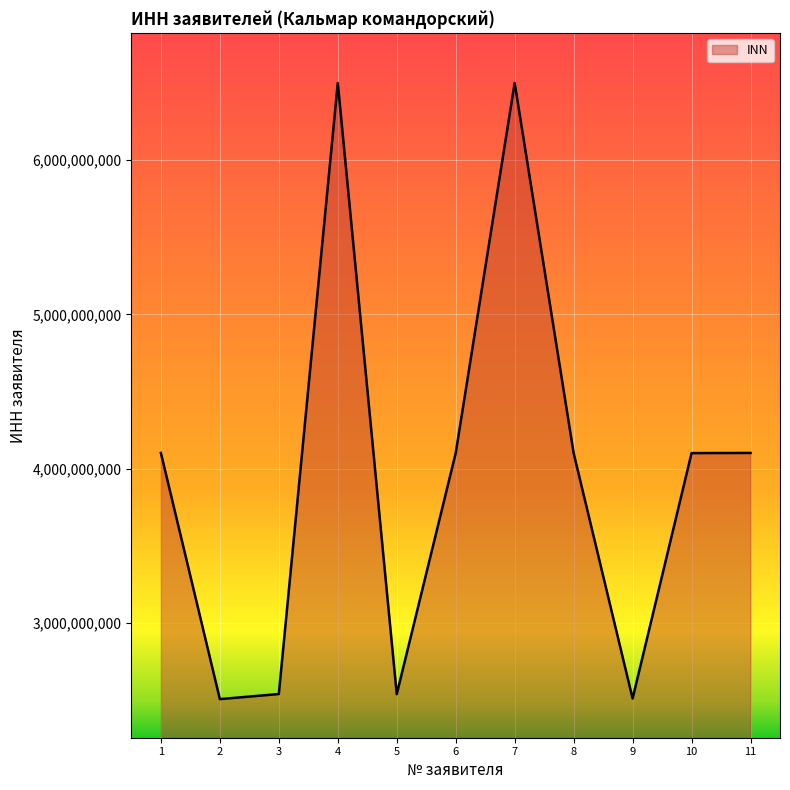

What is the greatest value displayed?

6501237700